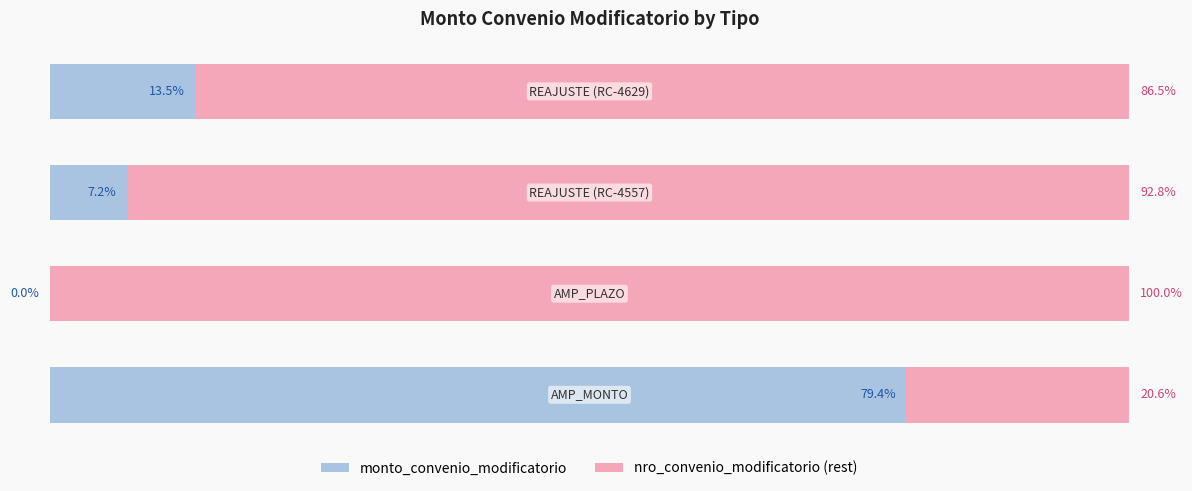

Reading right to left, what are all the values shown in this chart?

monto_convenio_modificatorio: 13.5	7.2	0.0	79.4
nro_convenio_modificatorio (rest): 86.5	92.8	100.0	20.6